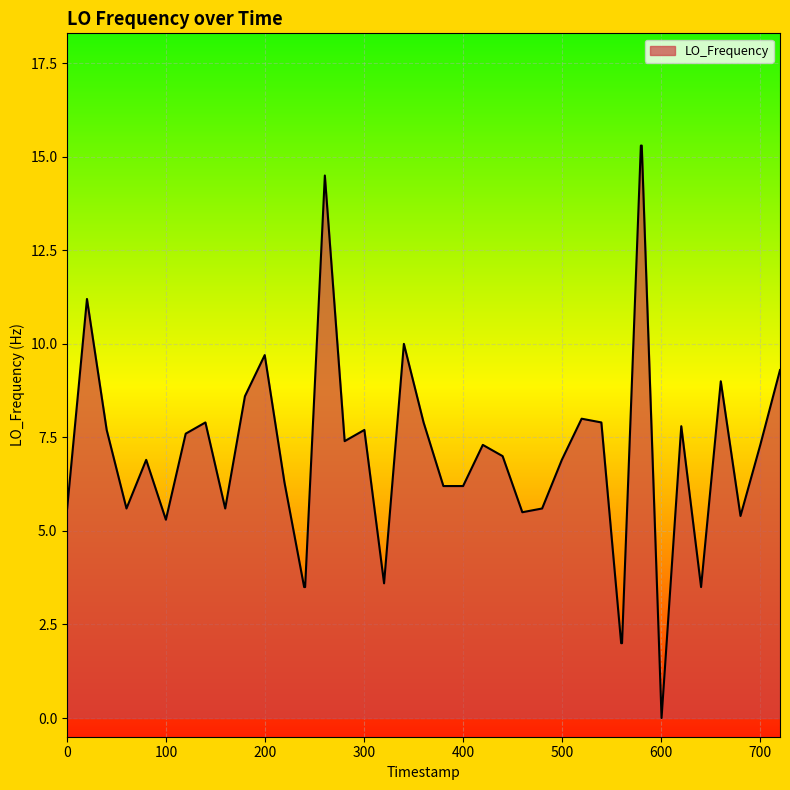

What is the maximum value shown in the chart?

15.3